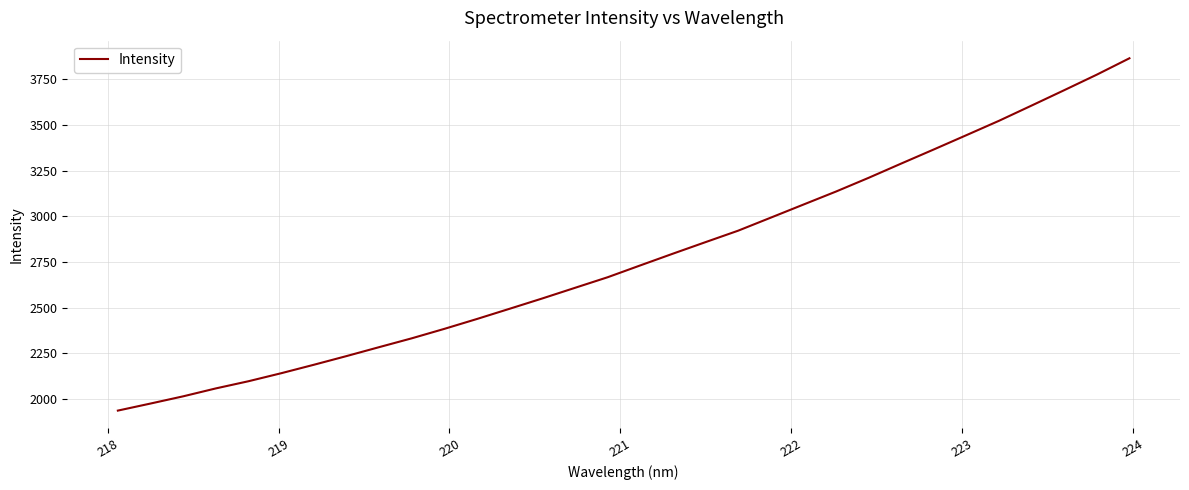

What is the maximum value shown in the chart?

3864.5